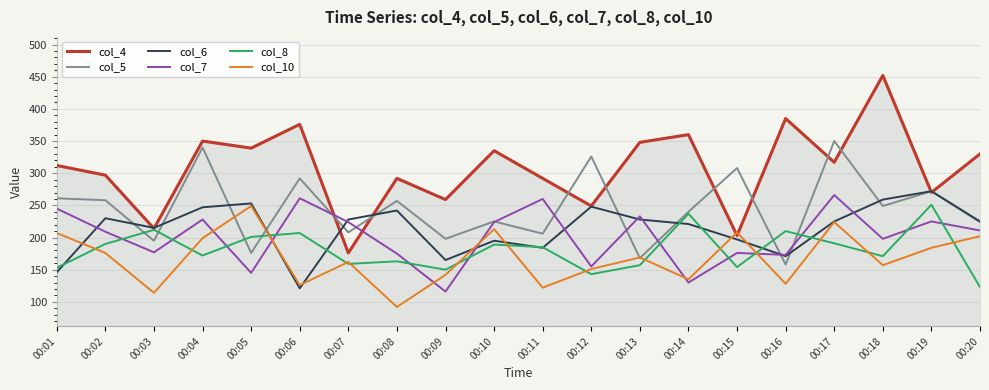

True or false: col_4 has a value of 259 at 00:09.

True